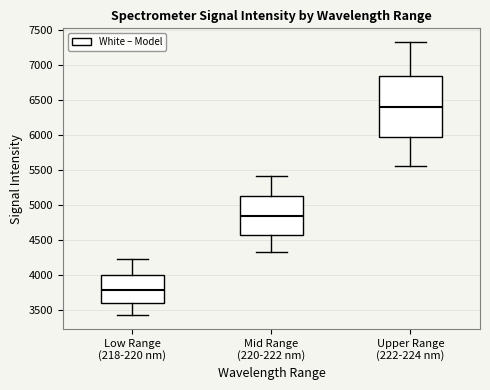

Which box has the highest median line?

Upper Range (222-224 nm)